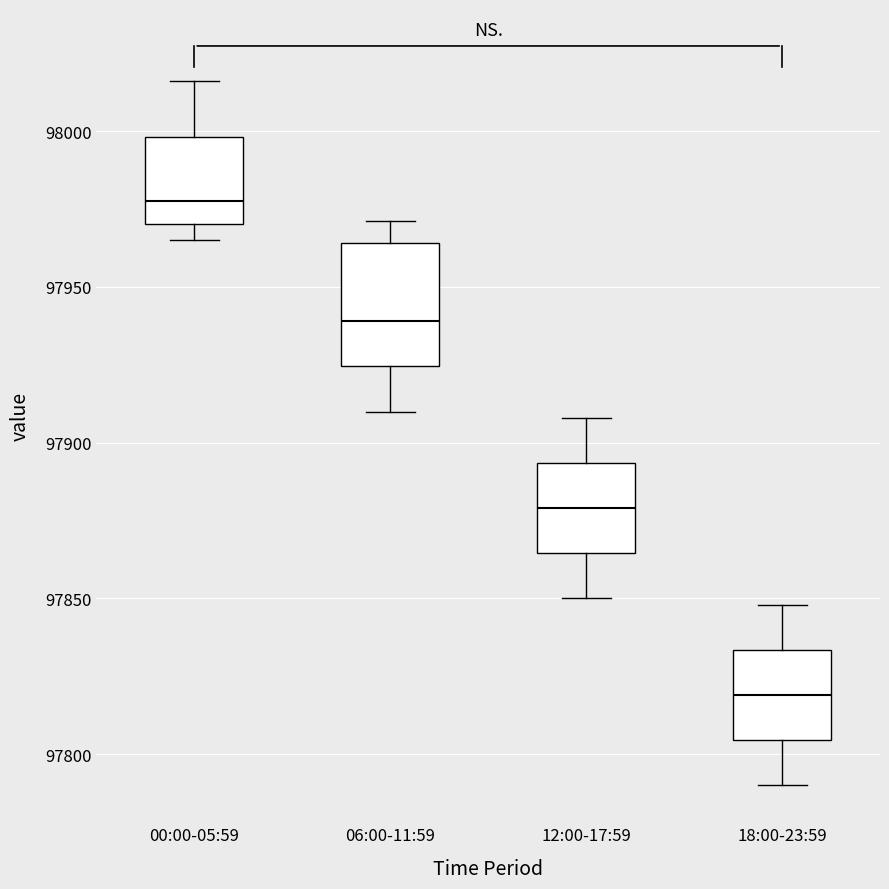

Which box is the tallest, from its lower edge to its upper edge?

06:00-11:59